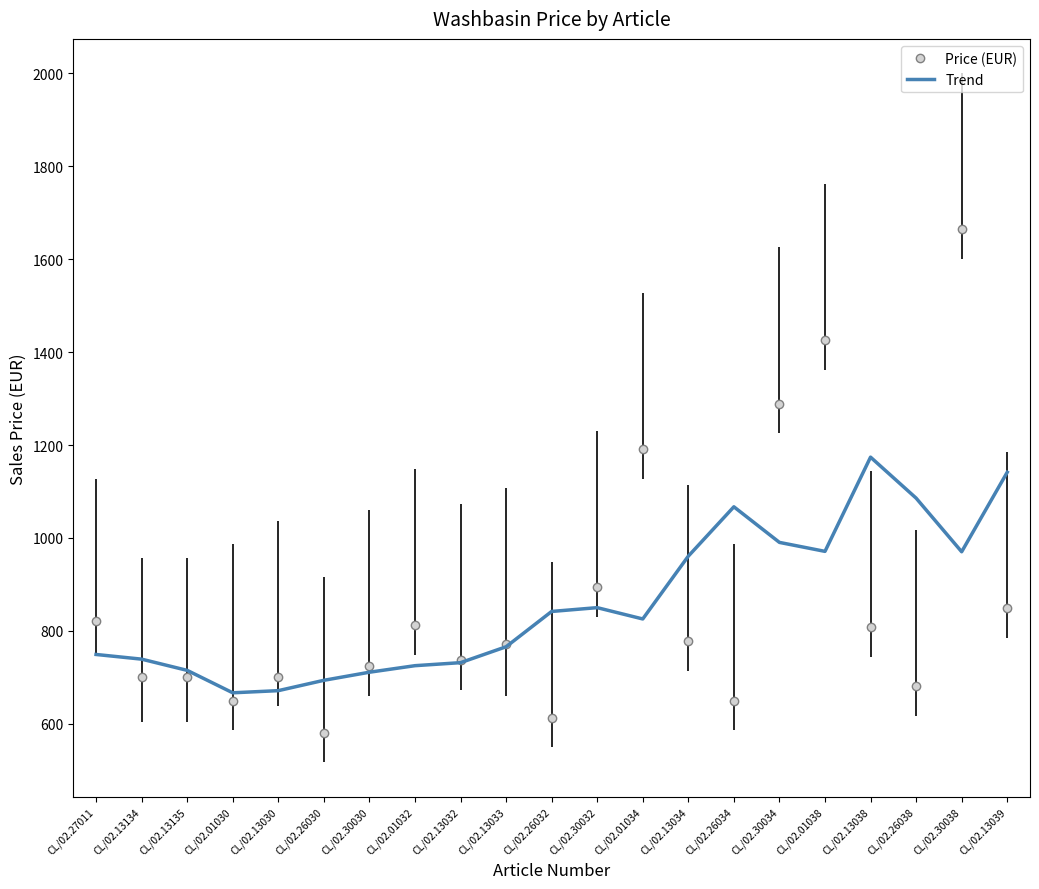

The value of Trend at CL/02.13034 is 960.7. True or false?

True